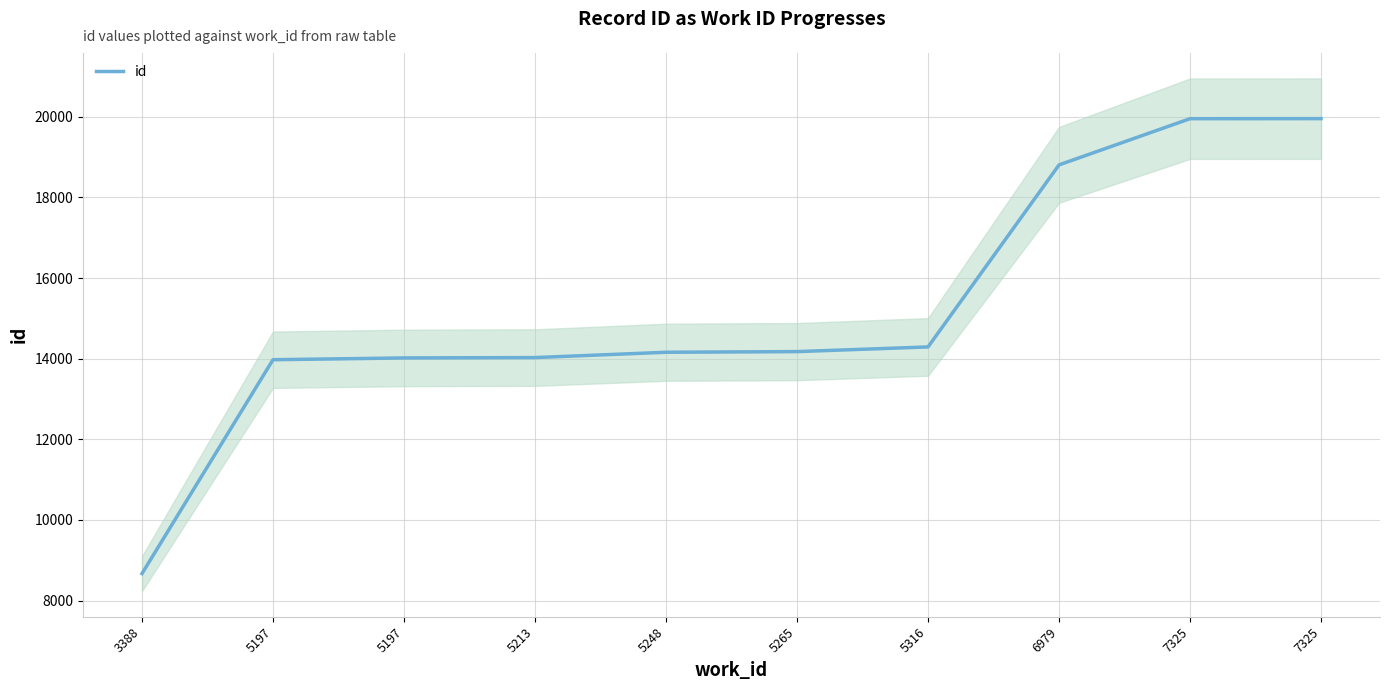

Where is the data nearest to the value 14312?

5316